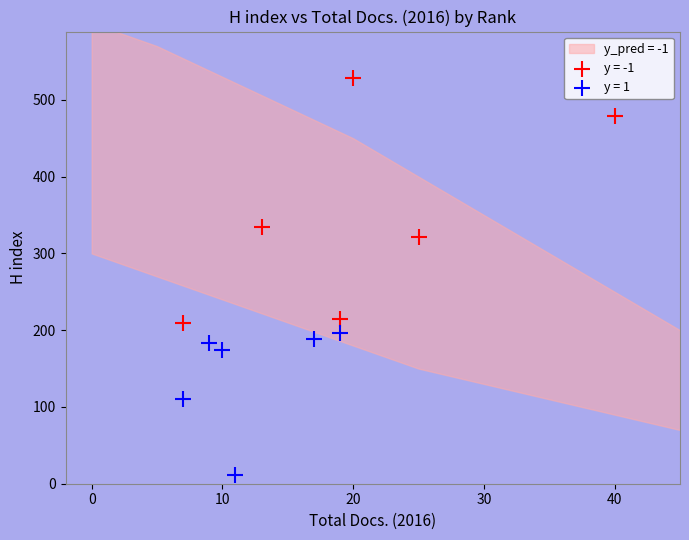

Which series contains the lowest Y value?

y = 1